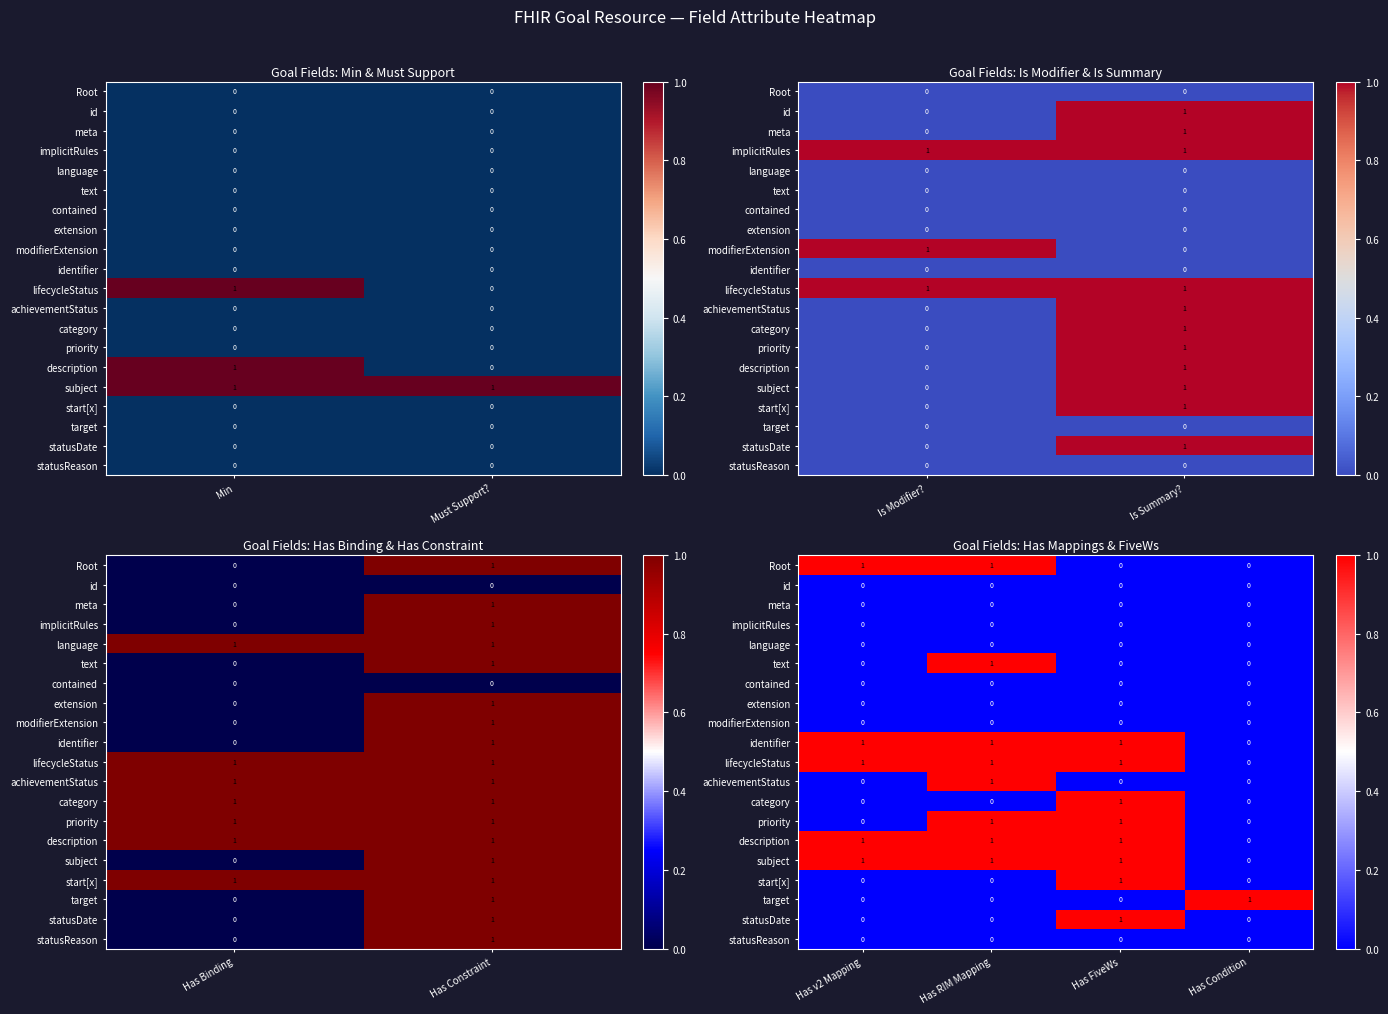

What is the difference between the highest and lowest values at Has FiveWs?

1